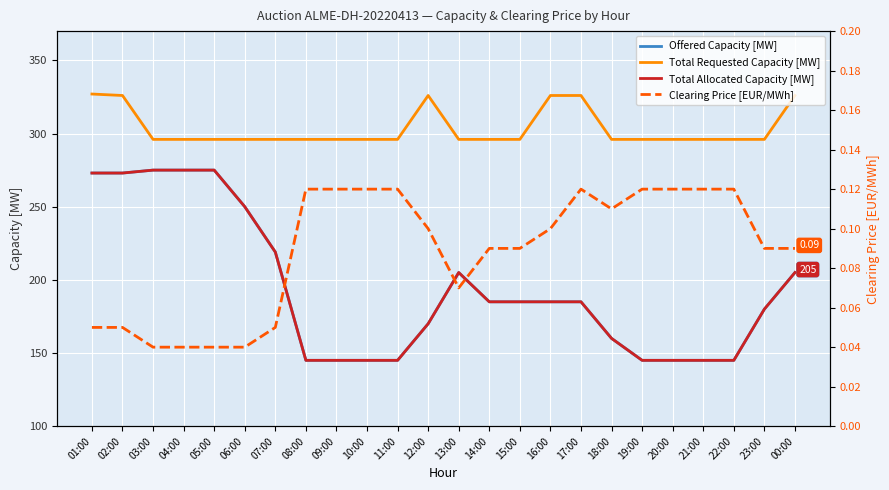

The Total Allocated Capacity [MW] series shows 240.2 at 22:00. True or false?

False